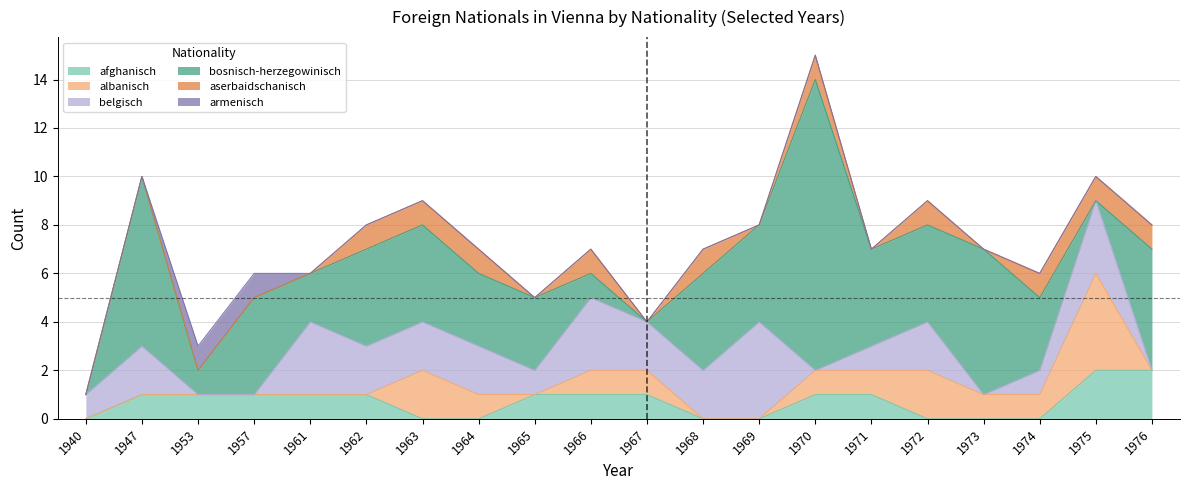

What is the total value across all series at 1968?

7